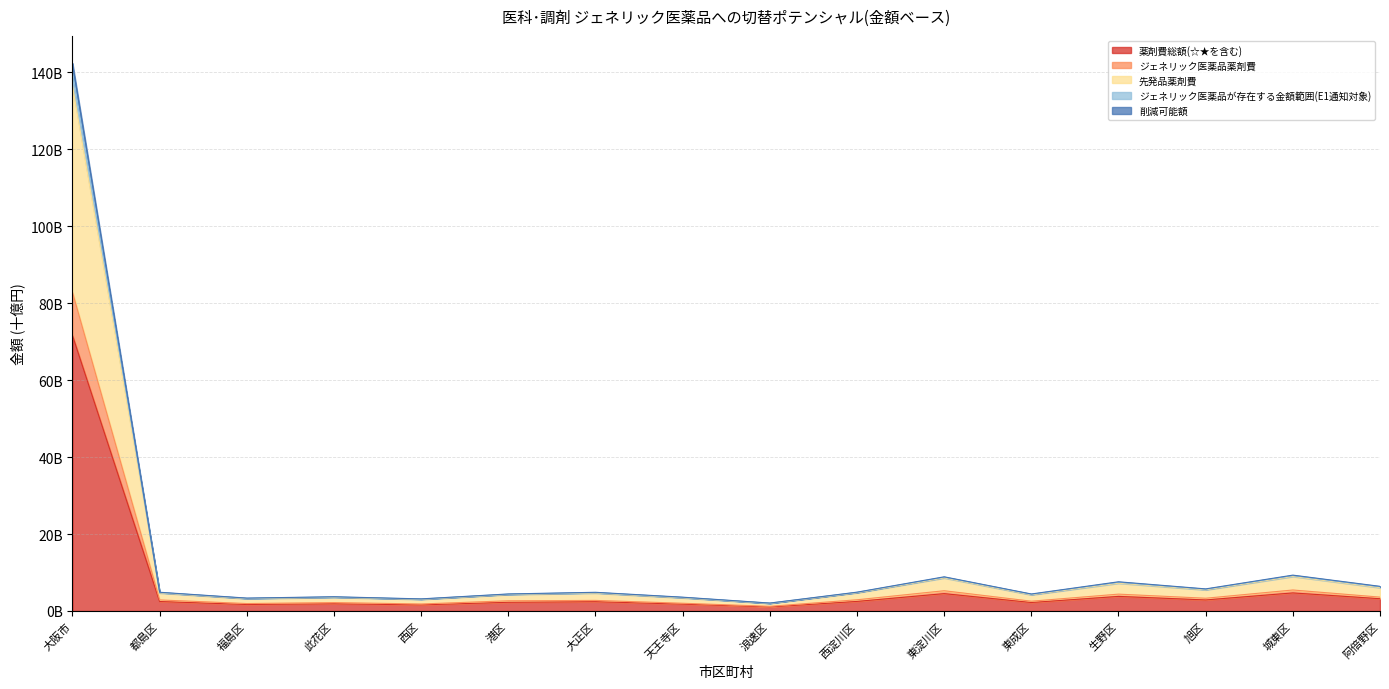

What is the average value of the 削減可能額 series?

13.2